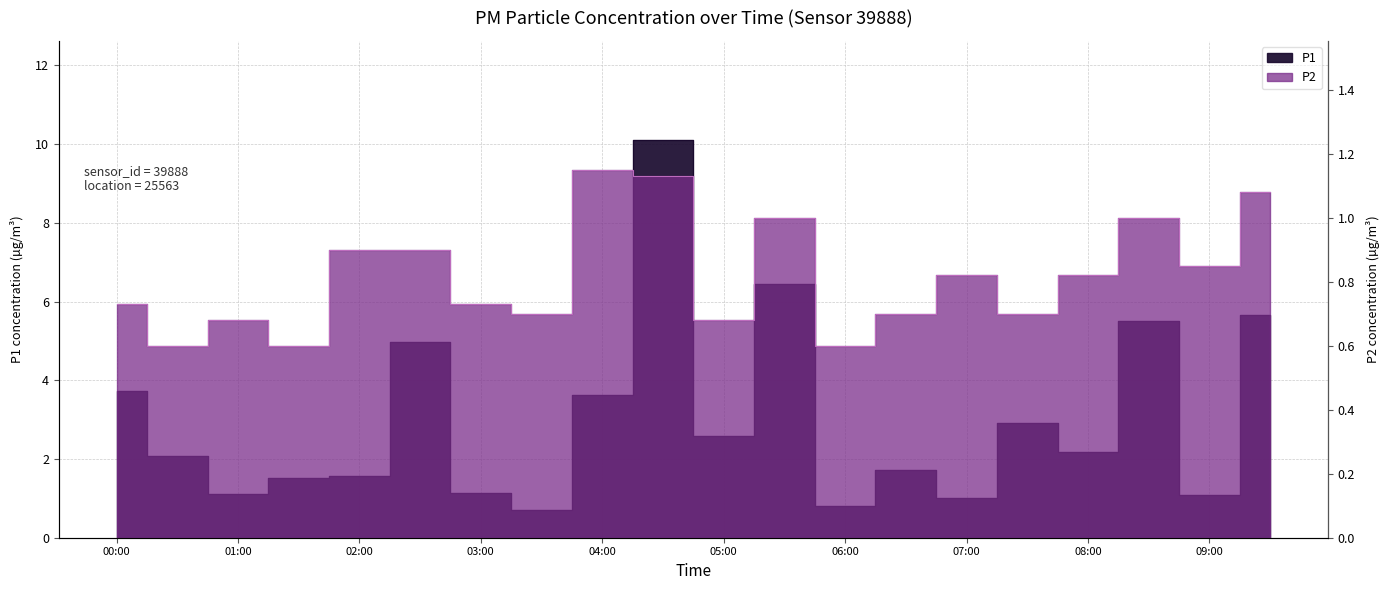

Where does the P1 series first go above 2?

00:00